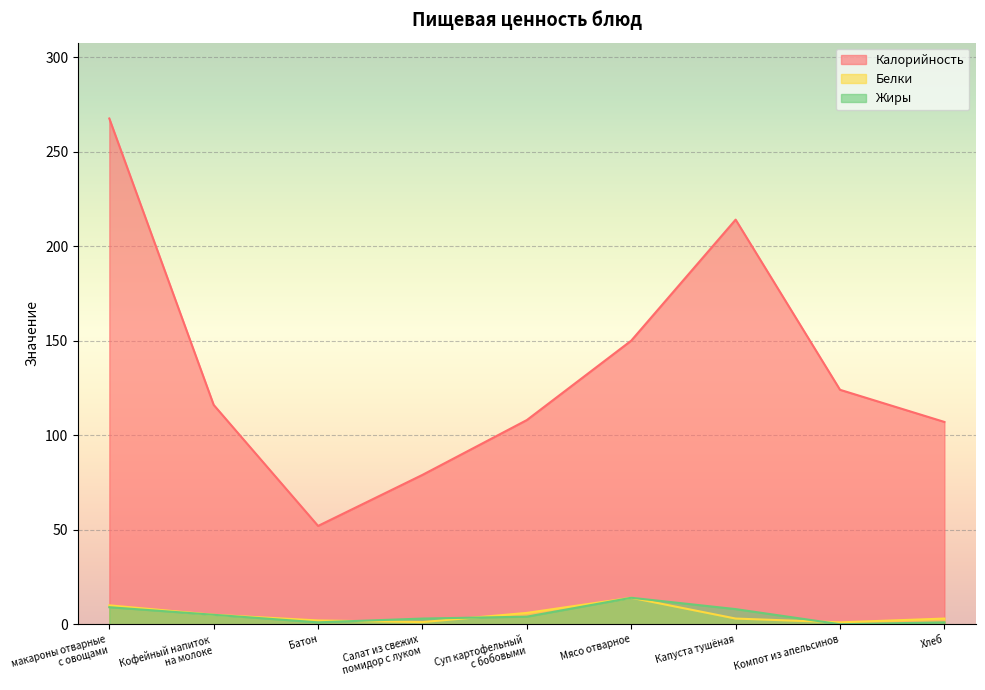

What is the total value across all series at Мясо отварное?

178.0